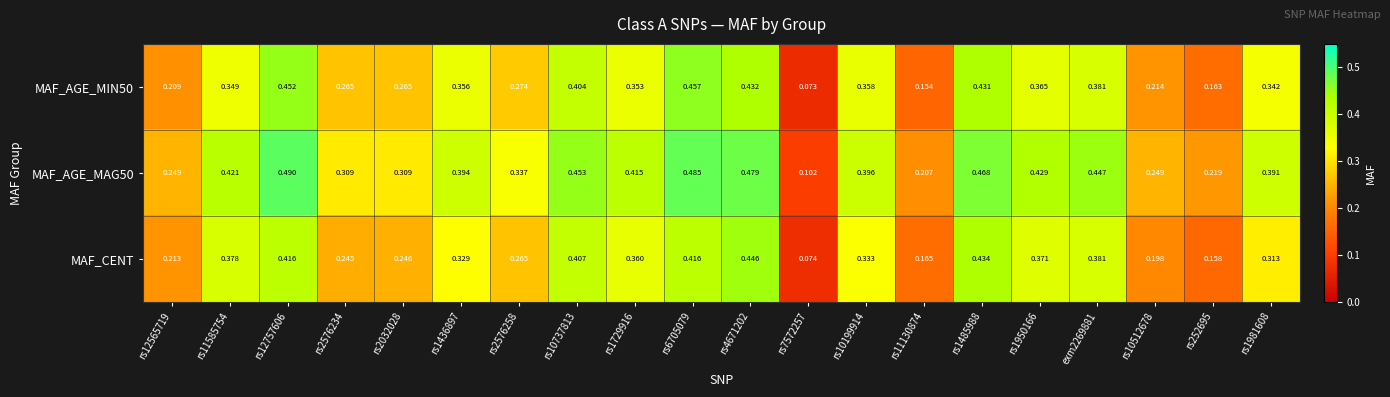

Which series has the largest total across all categories?

MAF_AGE_MAG50